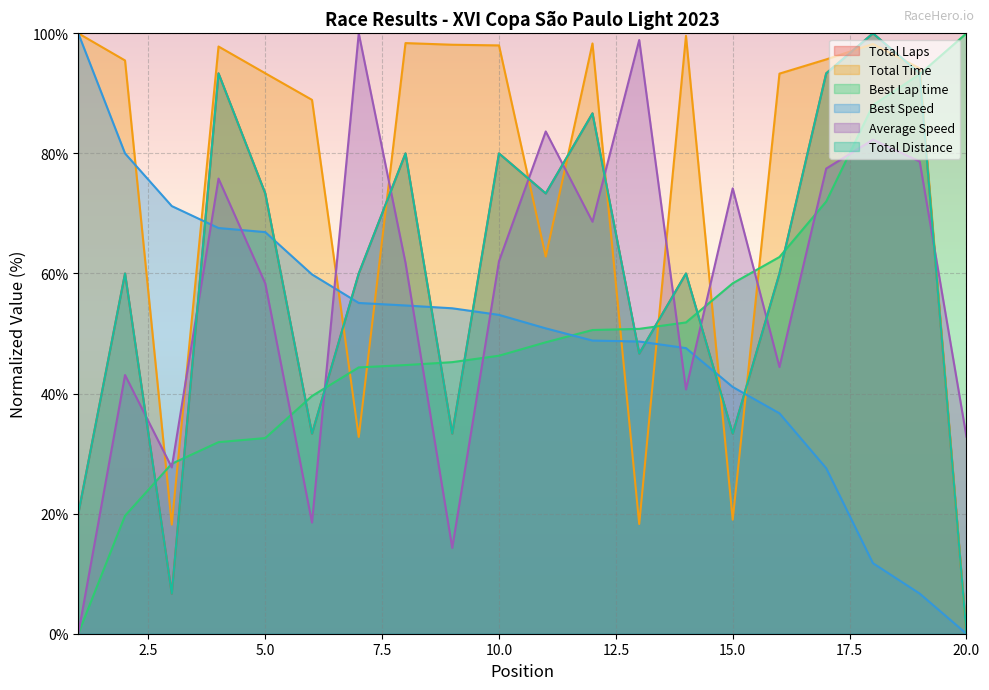

Rank the categories by Average Speed value from highest to lowest.

7, 13, 11, 18, 19, 17, 4, 15, 12, 10, 8, 5, 16, 2, 14, 20, 3, 6, 9, 1